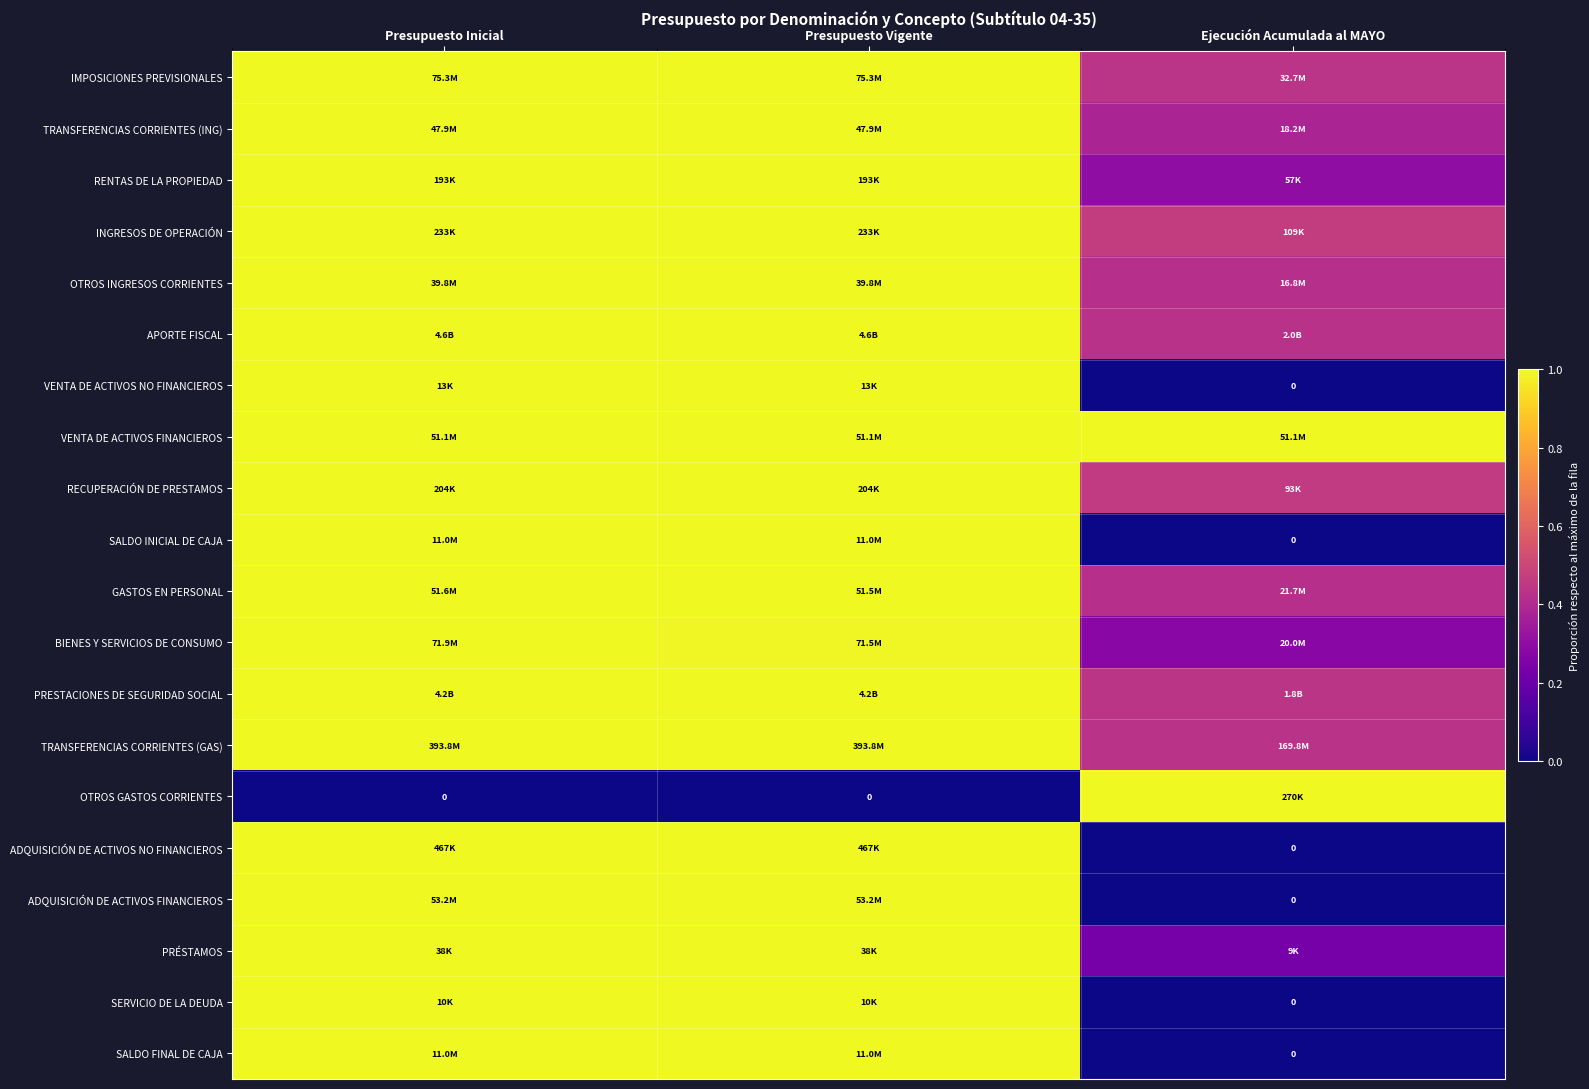

What is the maximum value shown in the chart?

1.0